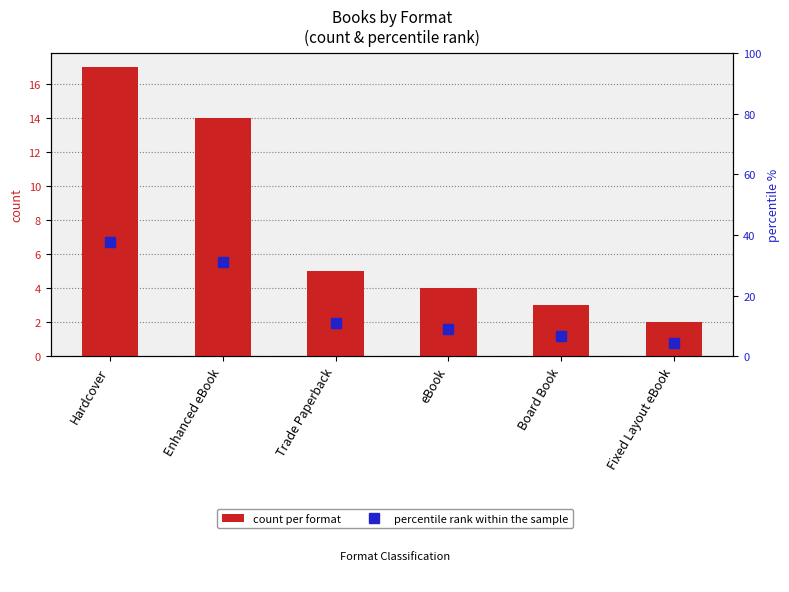

Rank the series at Board Book from highest to lowest value.

percentile rank within the sample, count per format